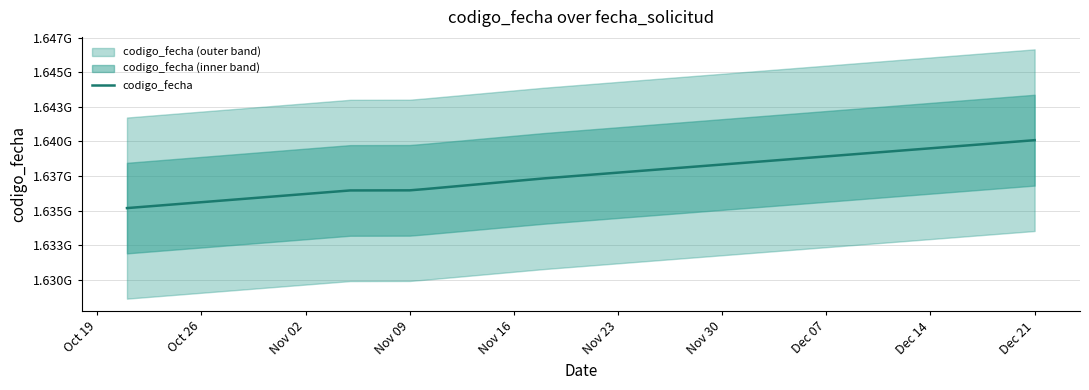

What is the maximum value shown in the chart?

1640087609